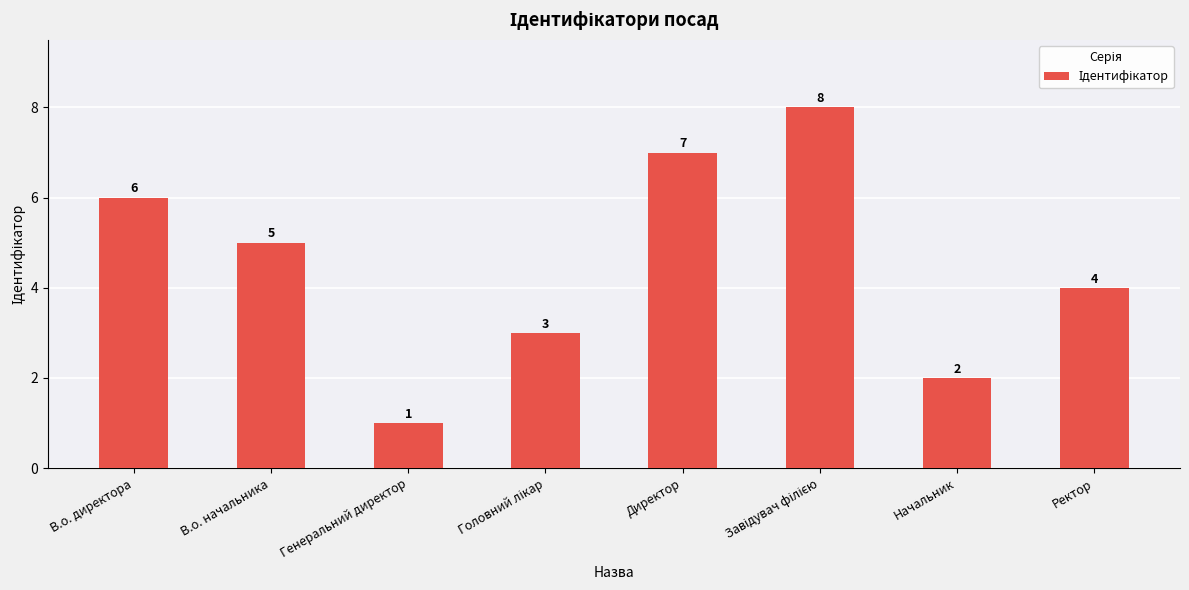

What is the value of the 7th bar from the left?

2